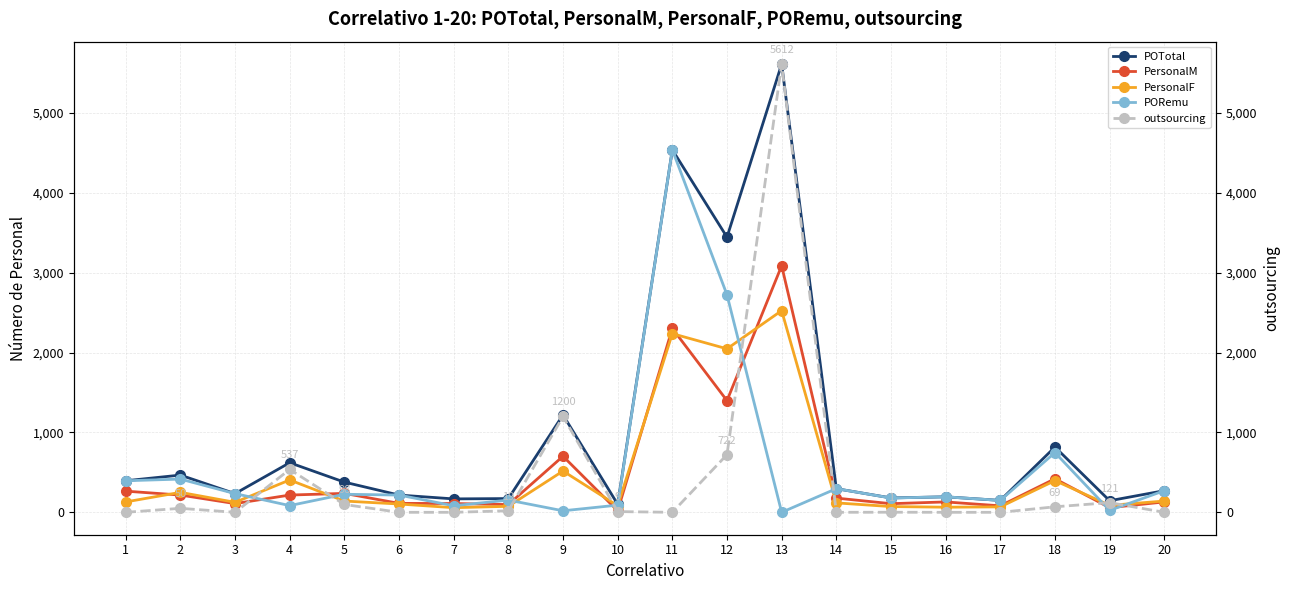

How many interior local peaks does the outsourcing series have?

6